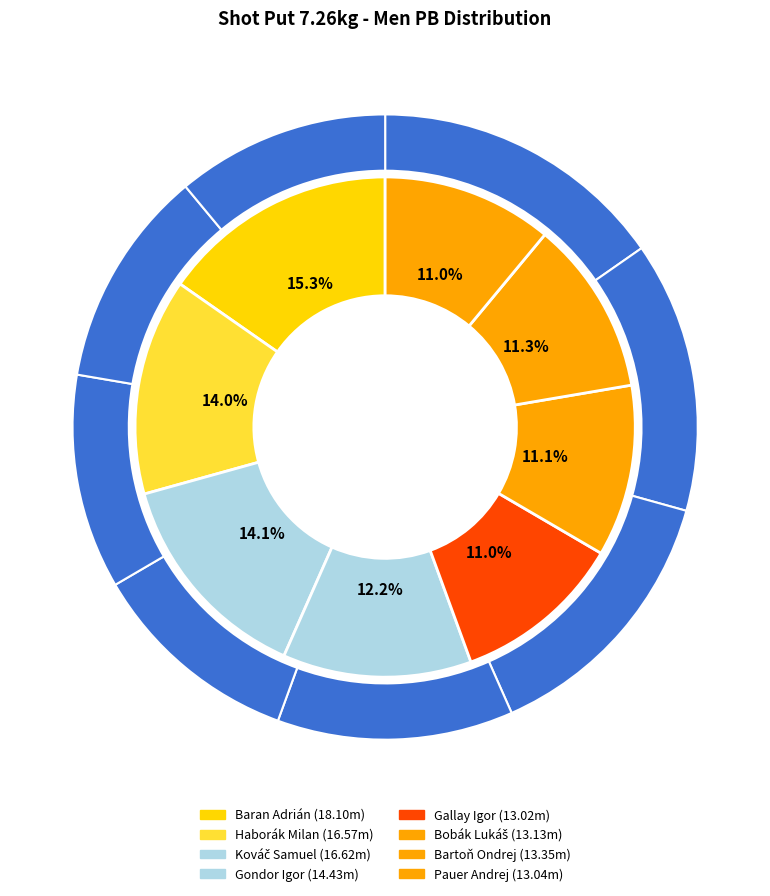

Does Bartoň Ondrej represent more than half of the total?

No